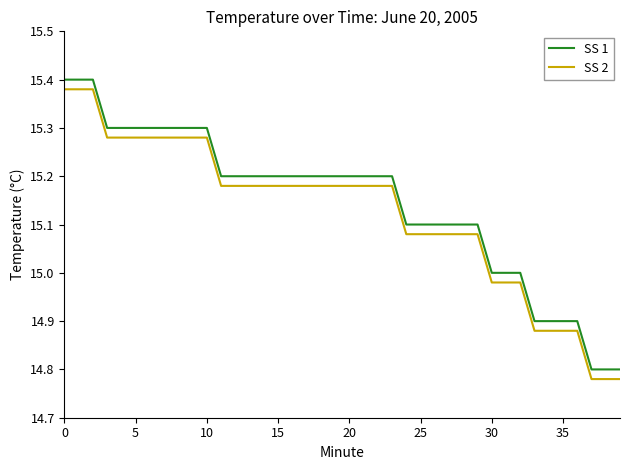

True or false: SS 1 and SS 2 cross at least once.

False